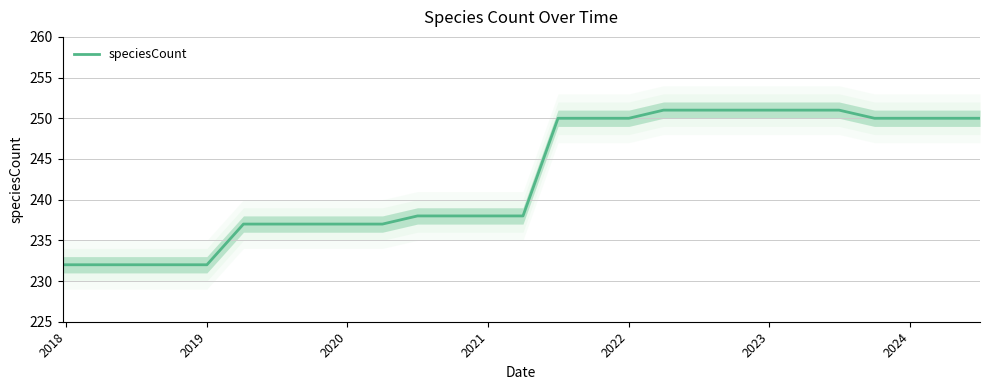

What is the average value?

243